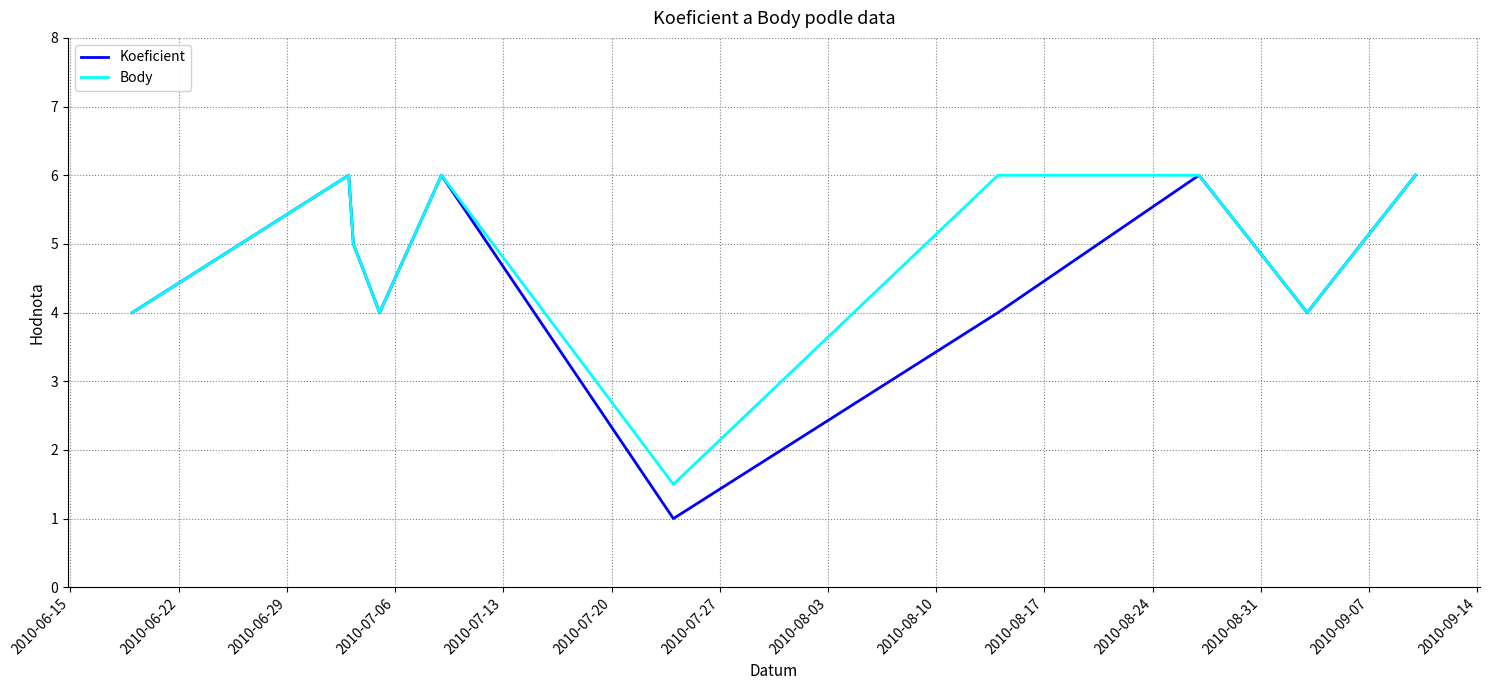

What is the lowest value of the Koeficient series?

1.0